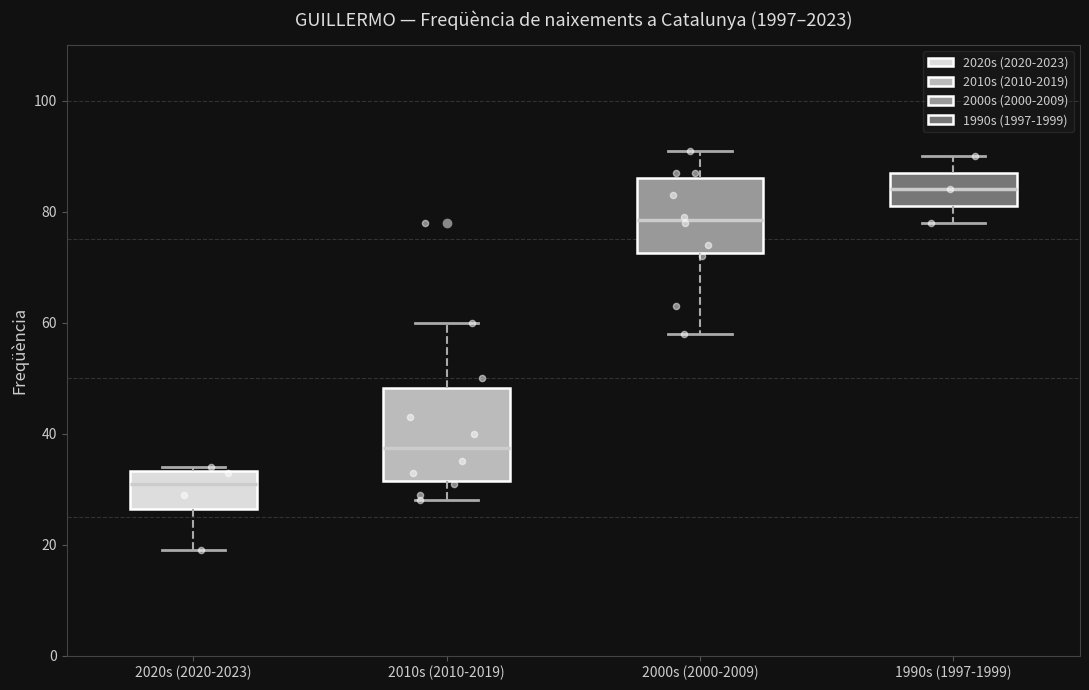

Reading left to right, transcribe this box plot: for each box, give where its median line is, the range the box spans, and where its two whiskers end, as read against the y-axis. The values are not printed on the chart, so give them approximately, as read against the axis.

2020s (2020-2023): median 32, box 26 to 34, whiskers 20 to 34 (just above the box's upper edge)
2010s (2010-2019): median 38, box 32 to 48, whiskers 28 to 60
2000s (2000-2009): median 78, box 72 to 86, whiskers 58 to 92
1990s (1997-1999): median 84, box 82 to 88, whiskers 78 to 90